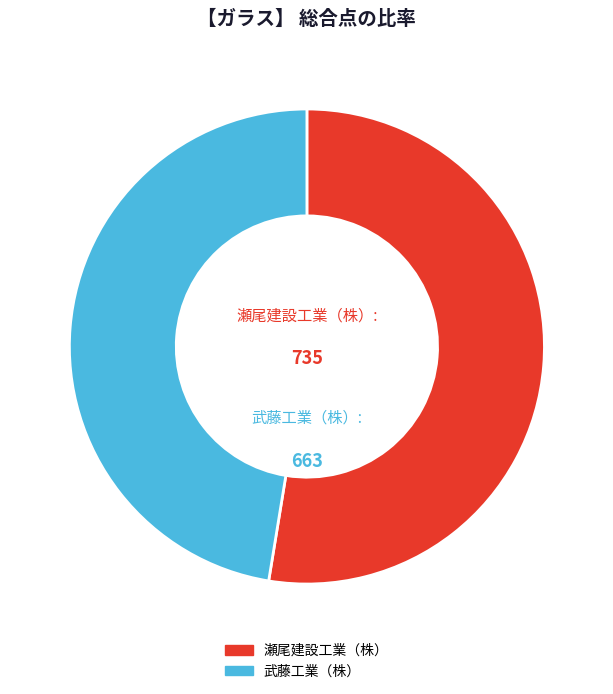

Is there a majority slice in this chart?

Yes